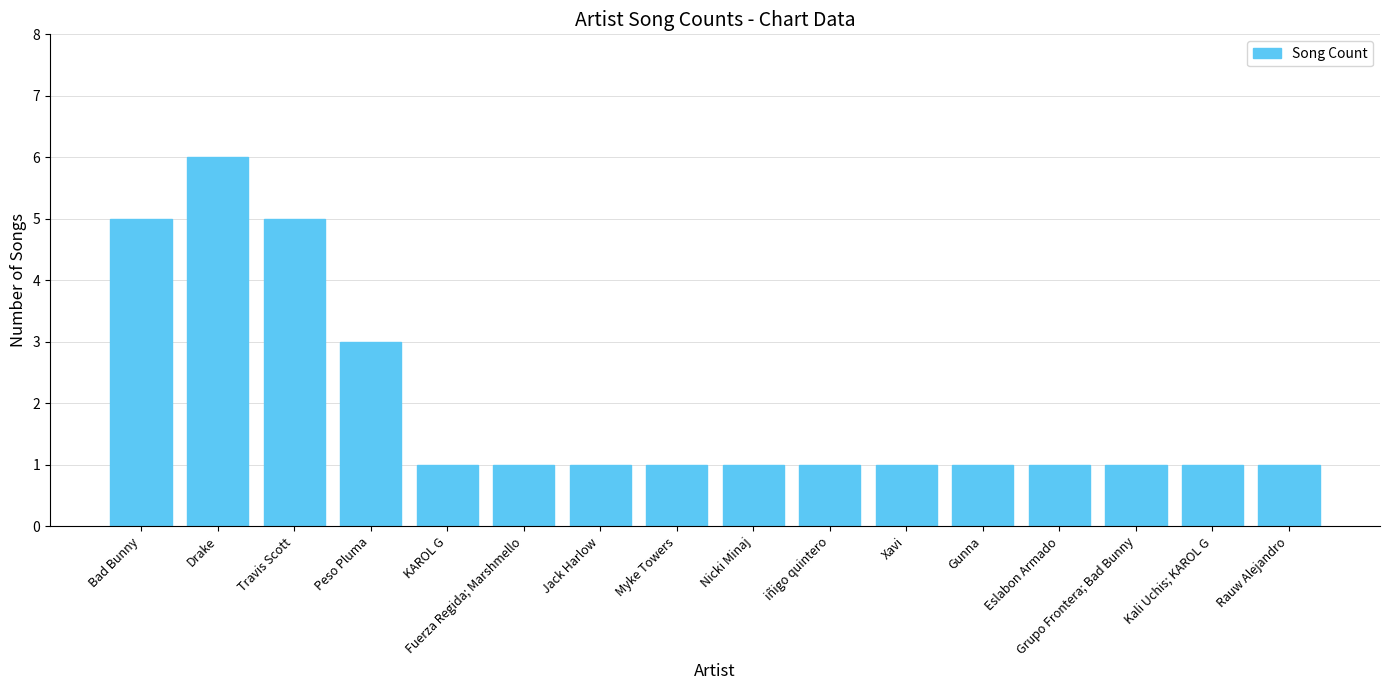

True or false: the data shows 6 at Drake.

True